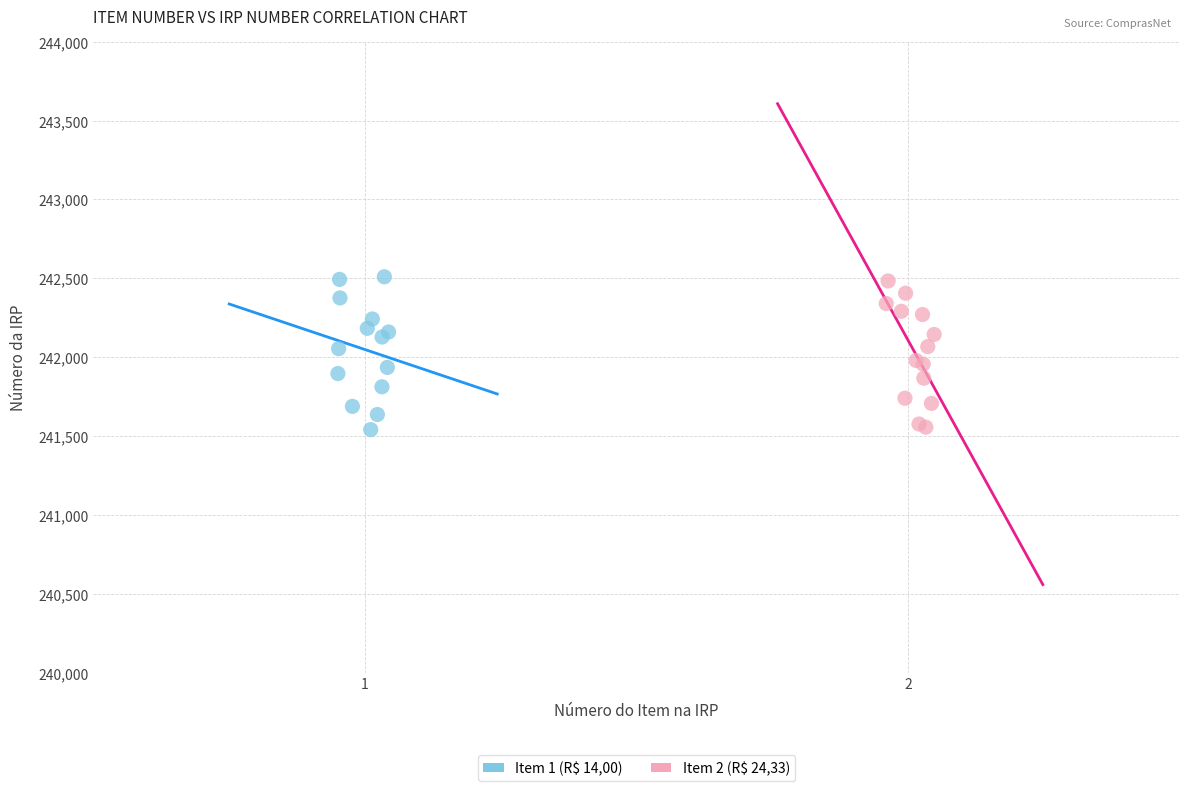

What are all the series names shown in the legend?

Item 1 (R$ 14,00), Item 2 (R$ 24,33)